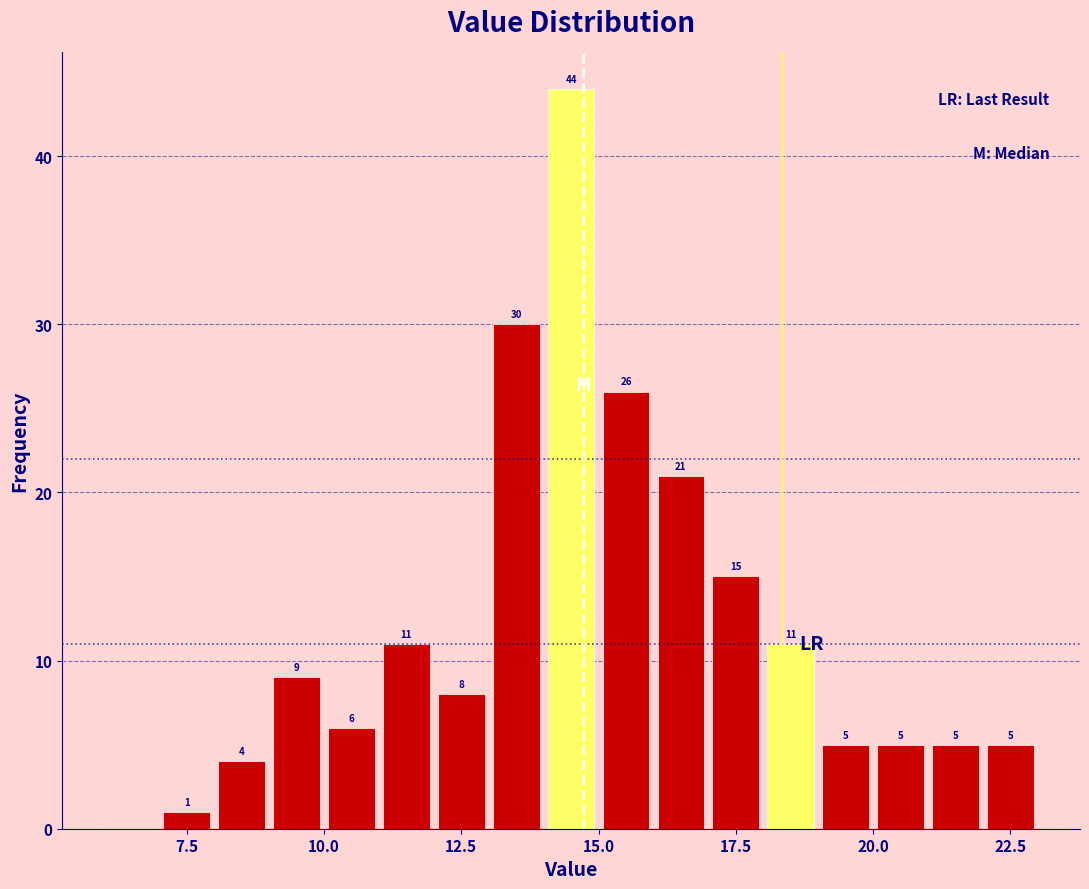

Read against the x-axis, roughly where is the centre of the tallest bar?

14.5